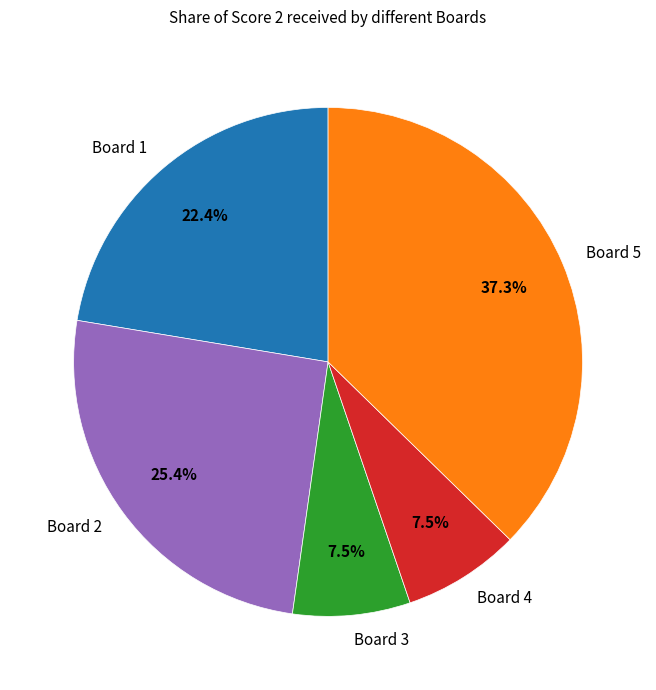

Which slice is the largest?

Board 5